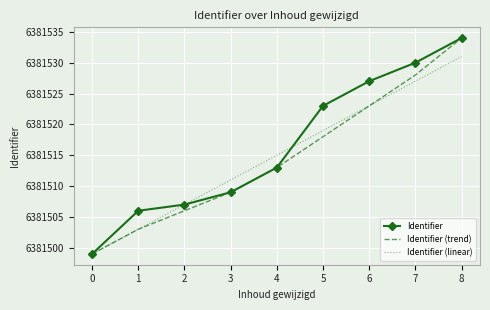

Count the number of categories in the chart.

9